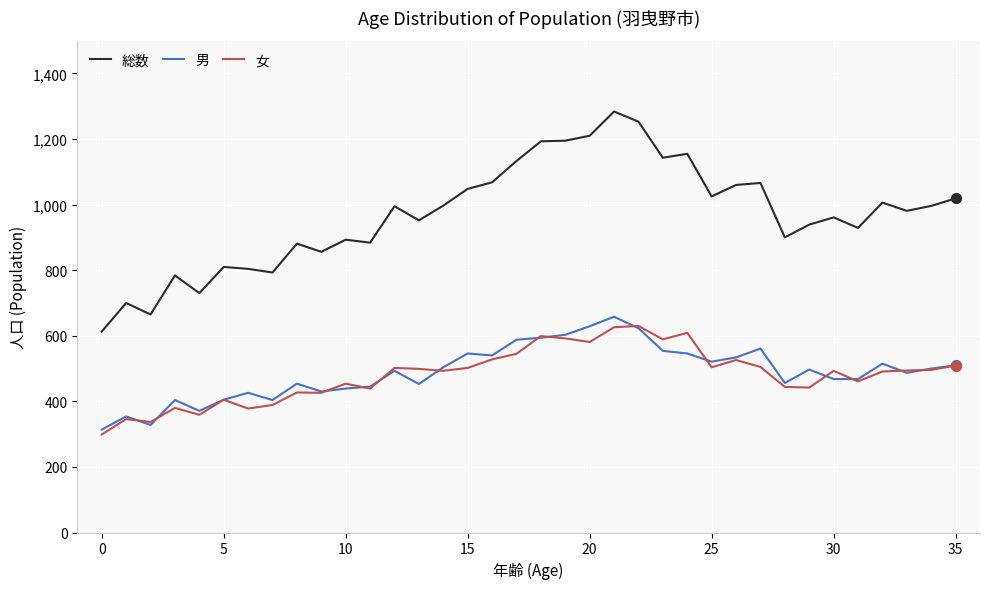

What are all the series names shown in the legend?

総数, 男, 女